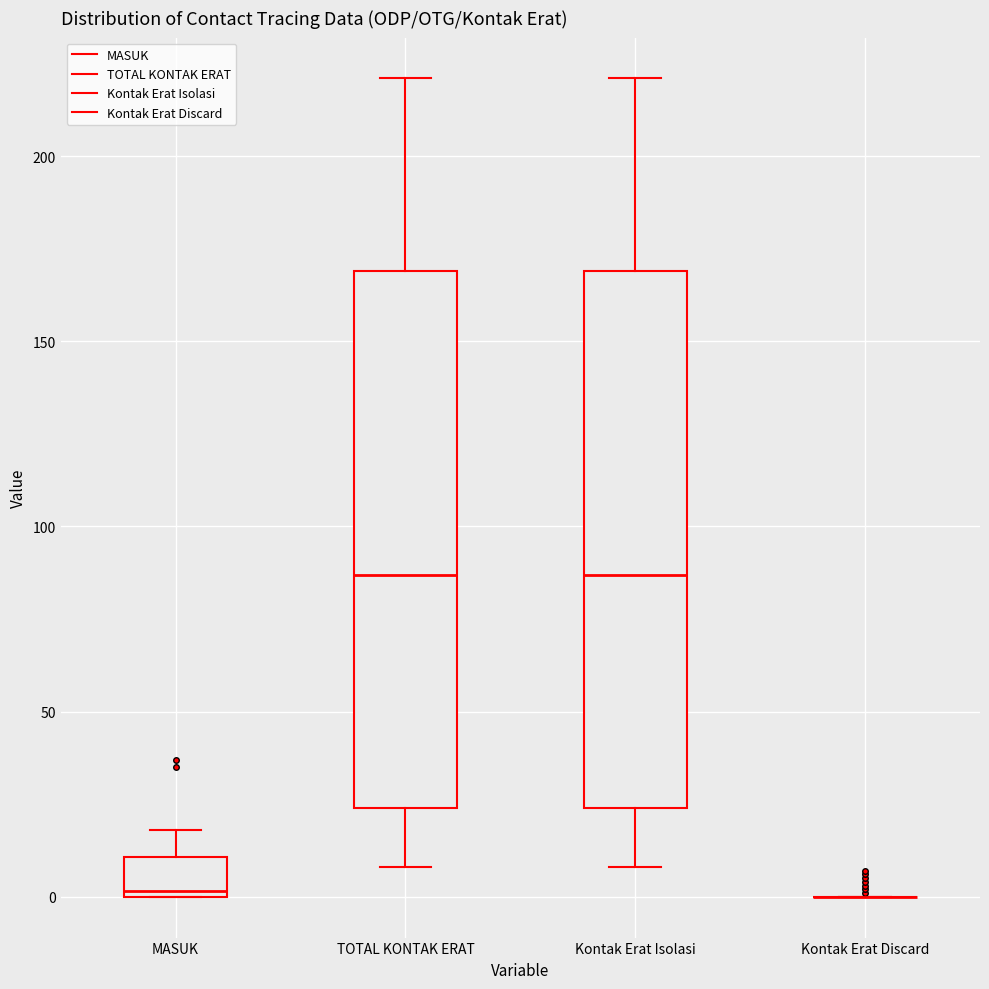

Where does the upper whisker of the box for TOTAL KONTAK ERAT end on the y-axis? The values are not printed on the chart, so give them approximately, as read against the axis.

220